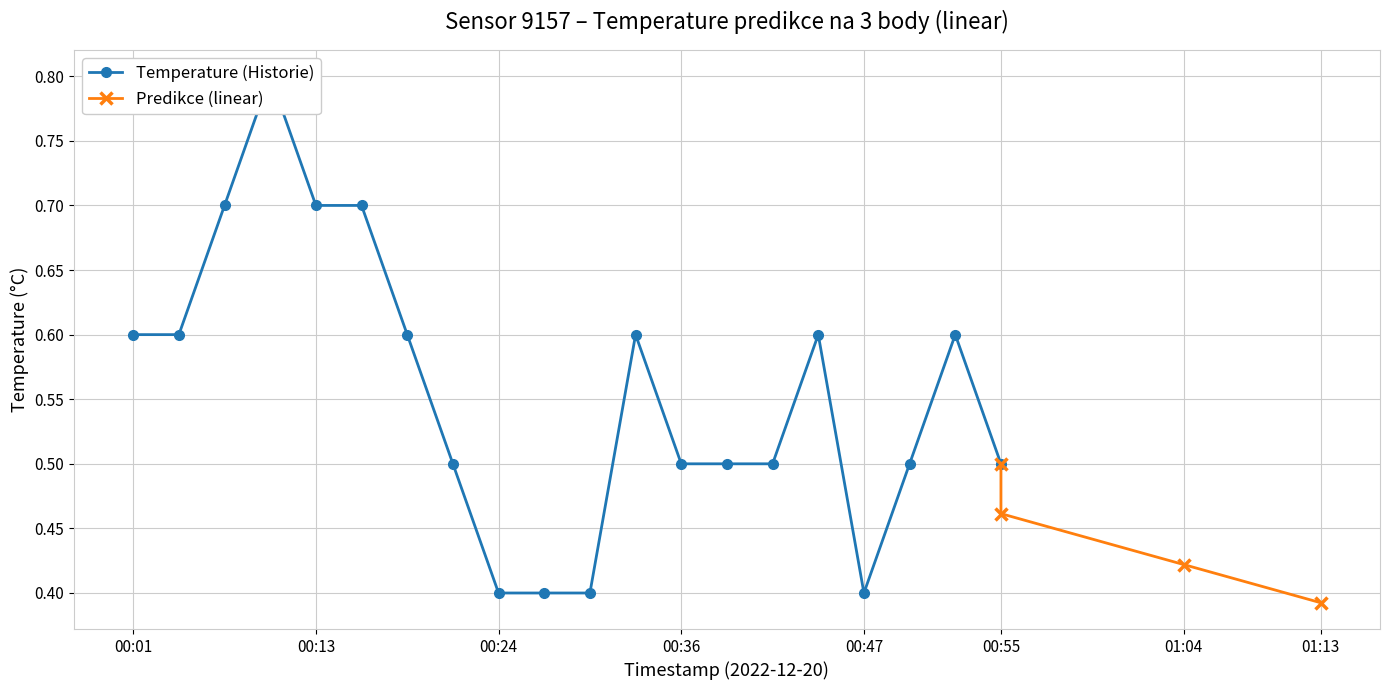

What is the average value?

0.6